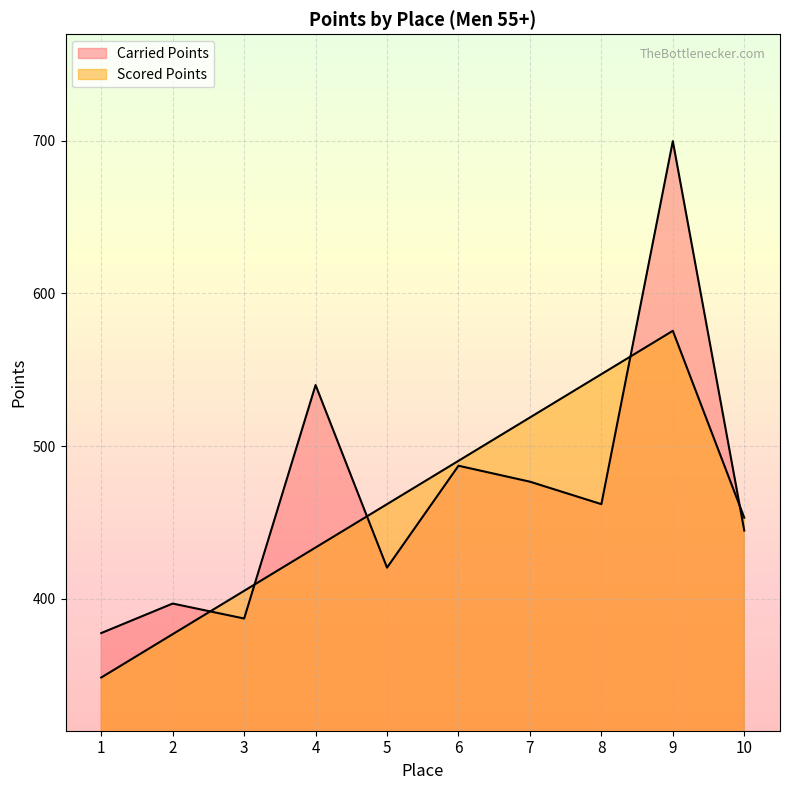

Rank the categories by Carried Points value from lowest to highest.

1, 3, 2, 5, 10, 8, 7, 6, 4, 9